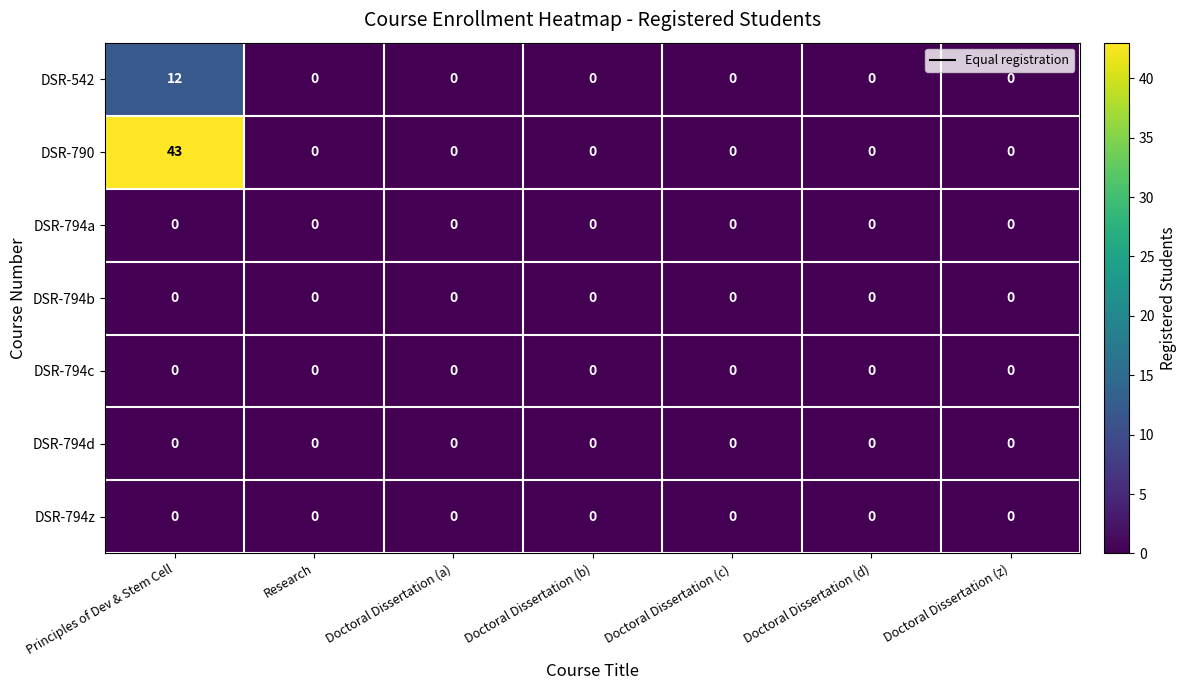

Is it true that DSR-794z equals 0 at Doctoral Dissertation (z)?

True